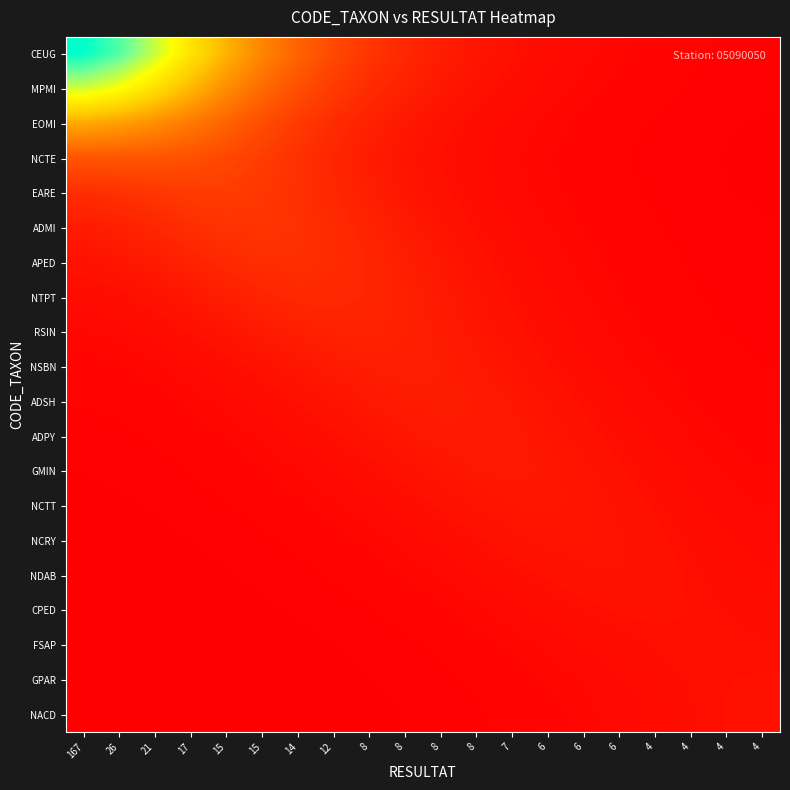

Which has a higher value, 21 or 15?

21